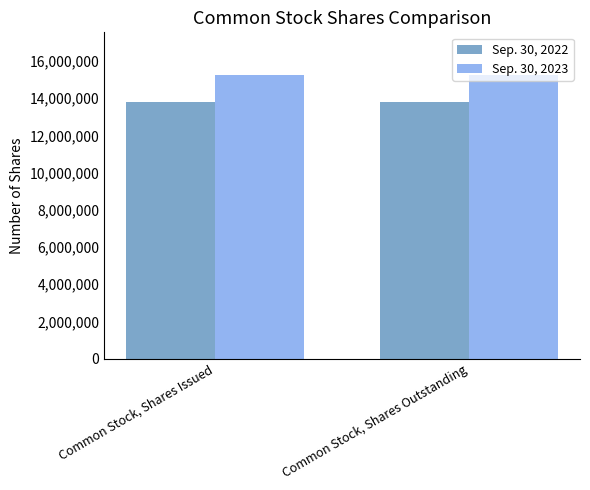

What is the maximum value shown in the chart?

15254725